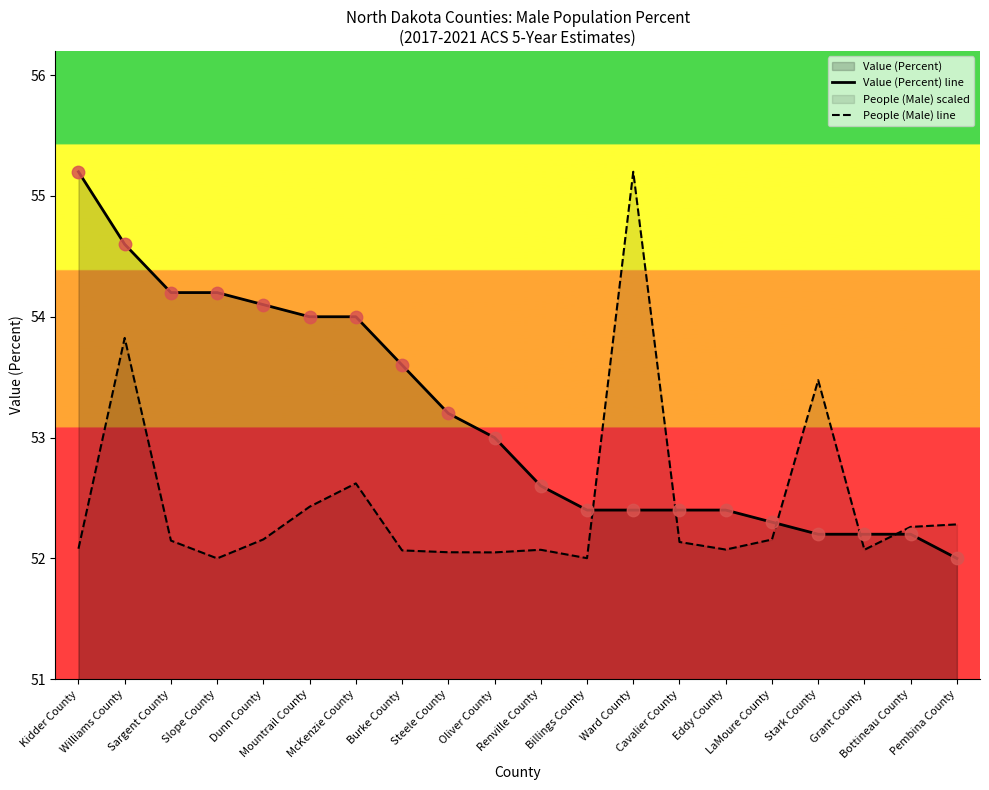

Which series contains the highest Y value?

Value (Percent) line